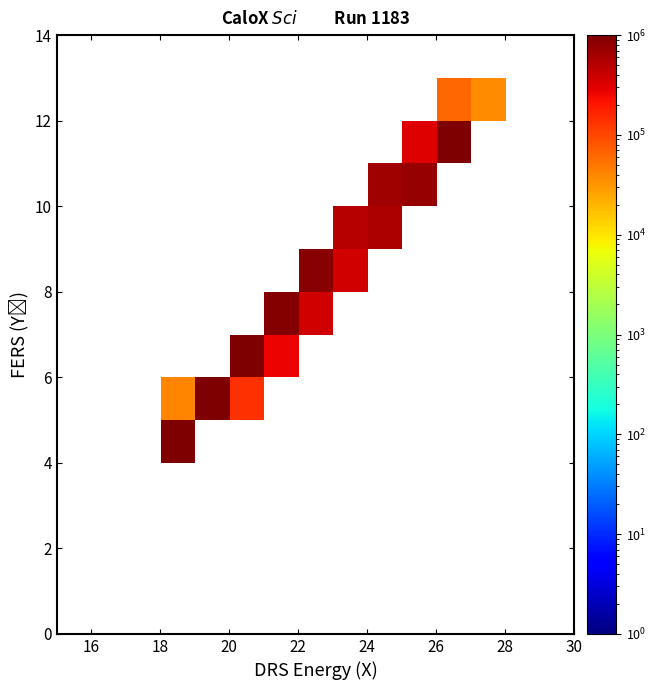

Which label corresponds to the smallest value in the chart?

12